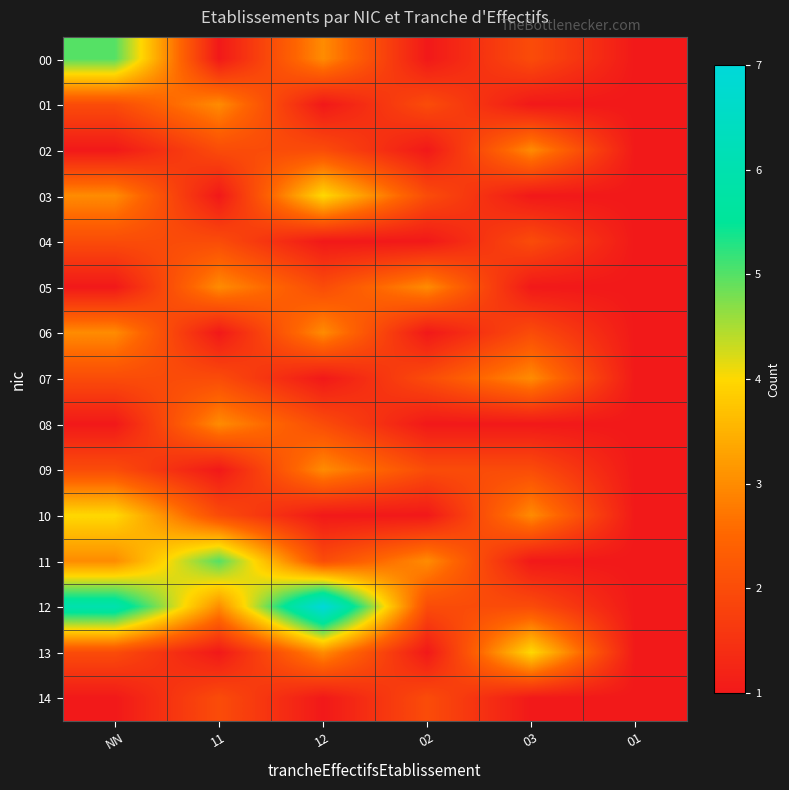

At how many categories does at least one series exceed 3?

4